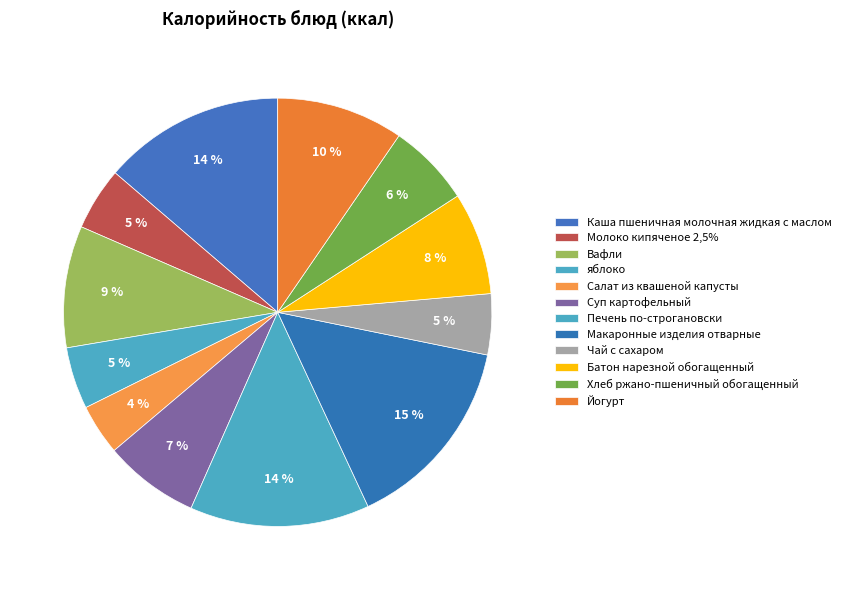

How many segments does this pie chart have?

12